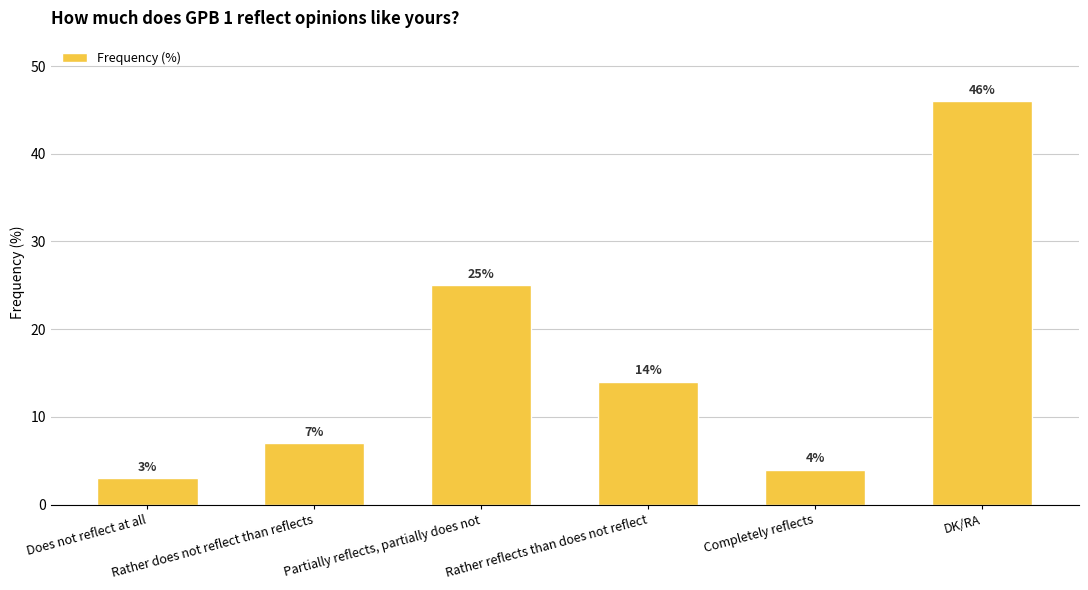

How many bars are there in total?

6